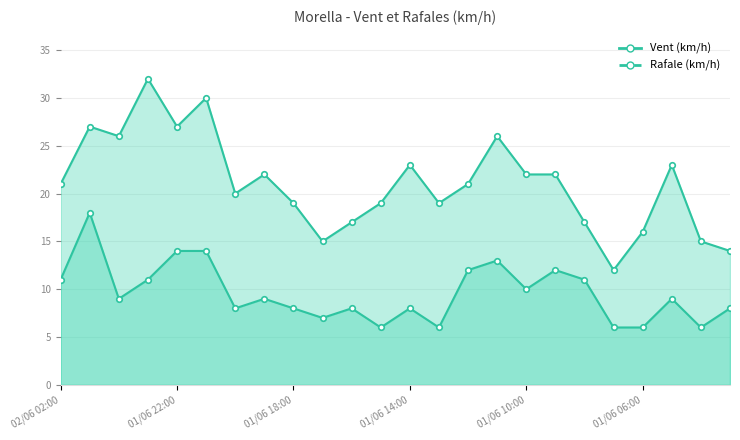

True or false: Vent (km/h) (line) has a value of 8 at 23.

True